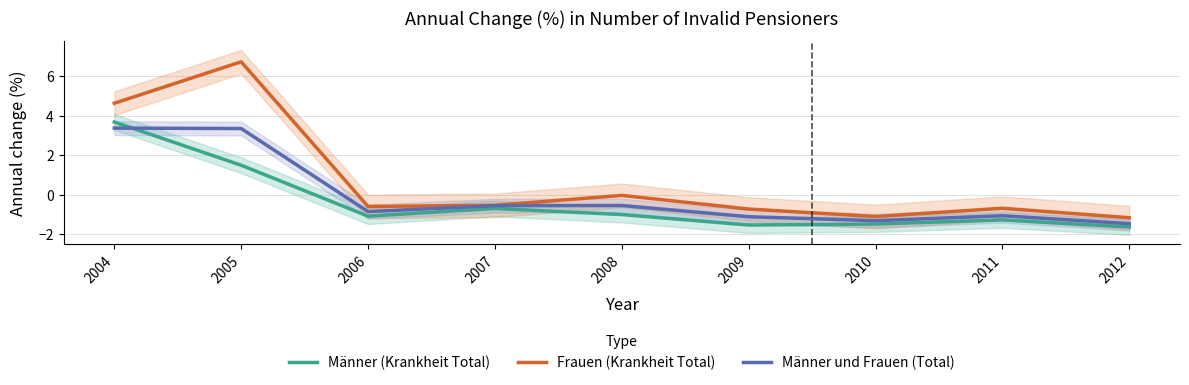

Is this an area chart (filled region under the line)?

No